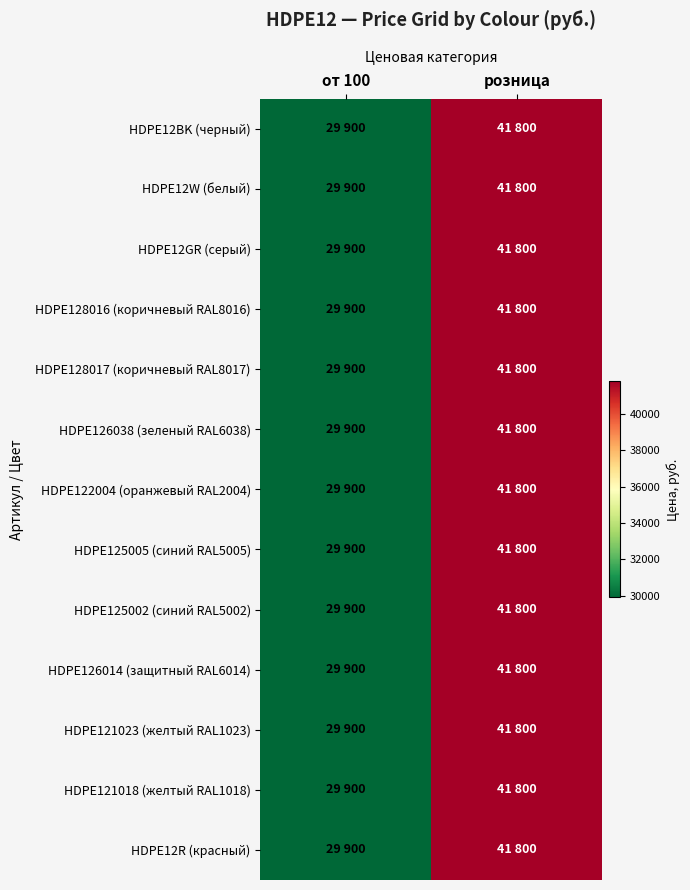

Reading left to right, extract all data points from this chart.

HDPE12BK (черный): от 100=29900	розница=41800
HDPE12W (белый): от 100=29900	розница=41800
HDPE12GR (серый): от 100=29900	розница=41800
HDPE128016 (коричневый RAL8016): от 100=29900	розница=41800
HDPE128017 (коричневый RAL8017): от 100=29900	розница=41800
HDPE126038 (зеленый RAL6038): от 100=29900	розница=41800
HDPE122004 (оранжевый RAL2004): от 100=29900	розница=41800
HDPE125005 (синий RAL5005): от 100=29900	розница=41800
HDPE125002 (синий RAL5002): от 100=29900	розница=41800
HDPE126014 (защитный RAL6014): от 100=29900	розница=41800
HDPE121023 (желтый RAL1023): от 100=29900	розница=41800
HDPE121018 (желтый RAL1018): от 100=29900	розница=41800
HDPE12R (красный): от 100=29900	розница=41800